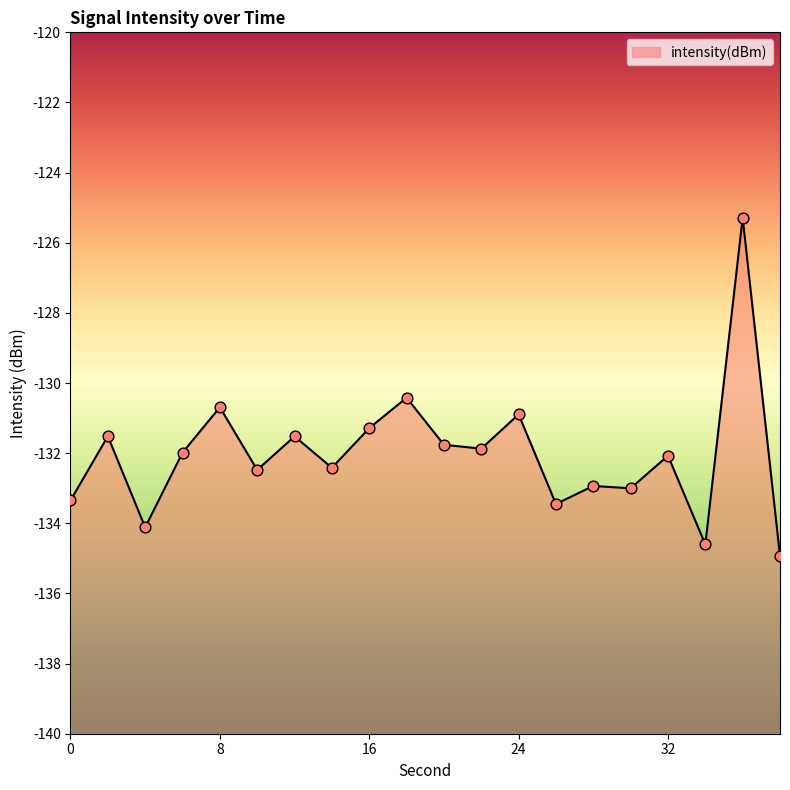

Between 20 and 22, which is larger?

20